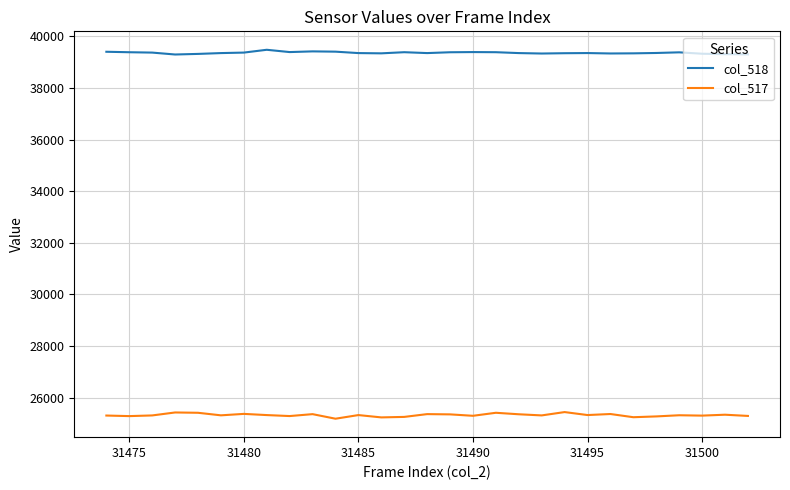

True or false: col_517 and col_518 cross at least once.

False